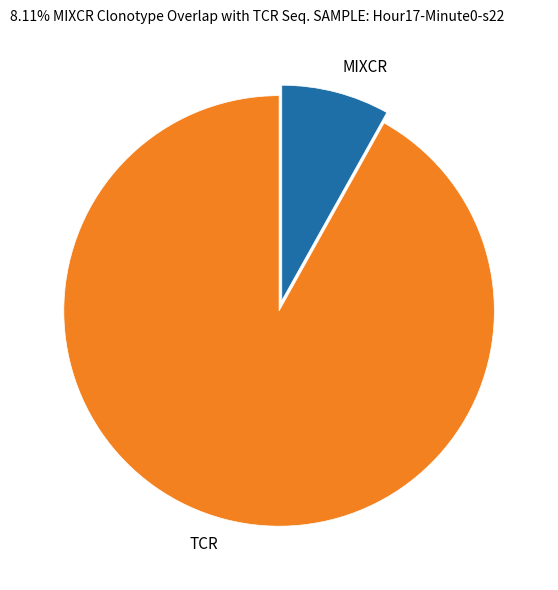

The TCR slice represents 92% of the pie. True or false?

True